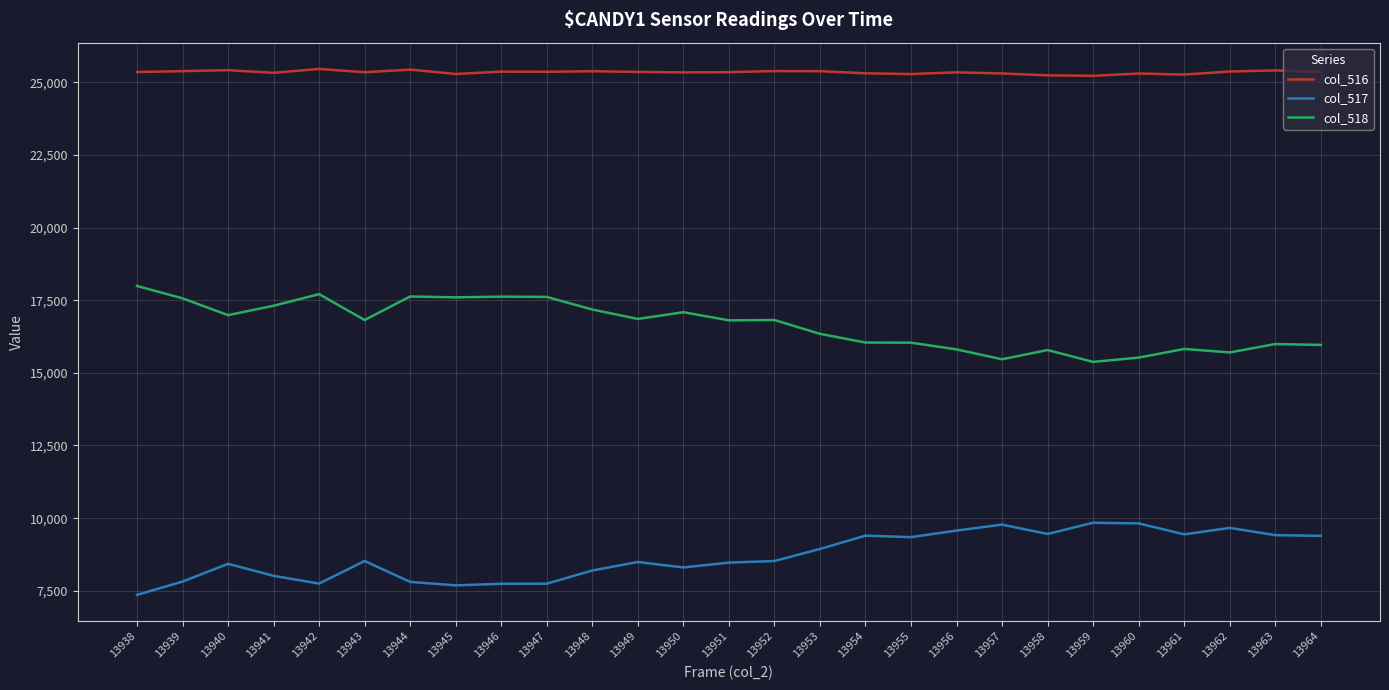

Rank the series at 13961 from lowest to highest value.

col_517, col_518, col_516